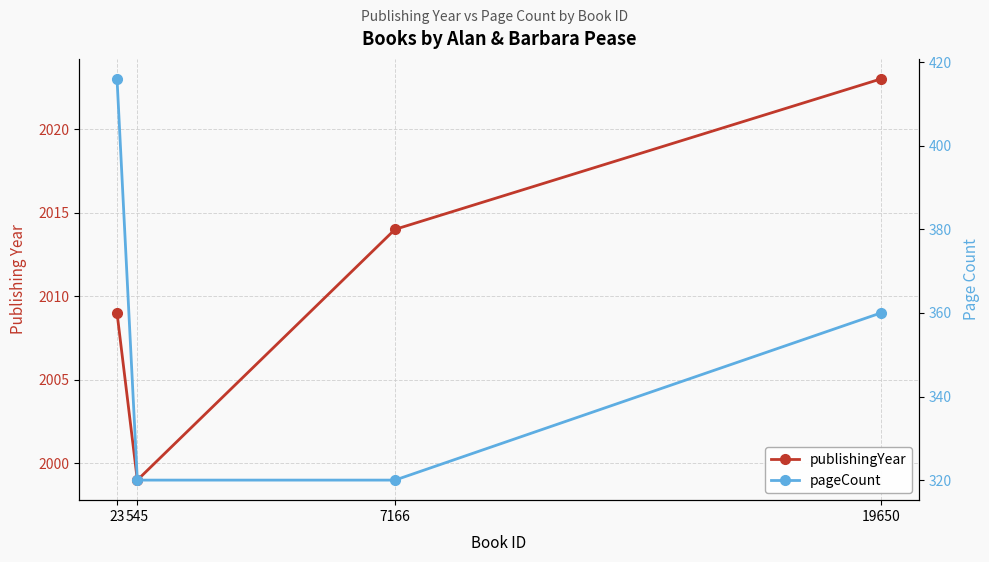

At which category is the sum across all series the highest?

23